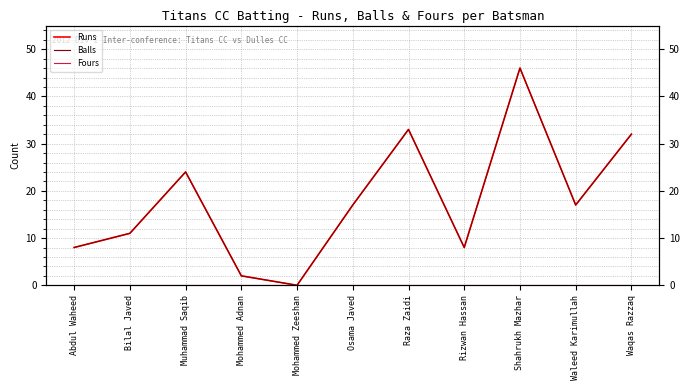

Reading left to right, transcribe all the data shown in this chart.

Runs: Abdul Waheed=8	Bilal Javed=11	Muhammad Saqib=24	Mohammed Adnan=2	Mohammed Zeeshan=0	Osama Javed=17	Raza Zaidi=33	Rizwan Hassan=8	Shahrukh Mazhar=46	Waleed Karimullah=17	Waqas Razzaq=32
Balls: Abdul Waheed=8	Bilal Javed=11	Muhammad Saqib=24	Mohammed Adnan=2	Mohammed Zeeshan=0	Osama Javed=17	Raza Zaidi=33	Rizwan Hassan=8	Shahrukh Mazhar=46	Waleed Karimullah=17	Waqas Razzaq=32
Fours: Abdul Waheed=0	Bilal Javed=0	Muhammad Saqib=0	Mohammed Adnan=0	Mohammed Zeeshan=0	Osama Javed=0	Raza Zaidi=0	Rizwan Hassan=0	Shahrukh Mazhar=0	Waleed Karimullah=0	Waqas Razzaq=0